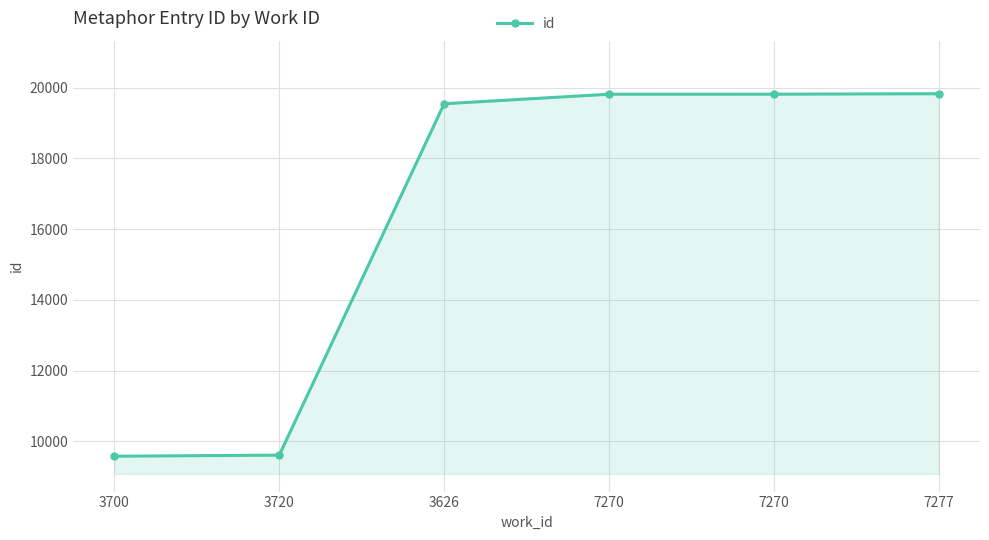

What is the difference between the maximum and minimum values?

10247